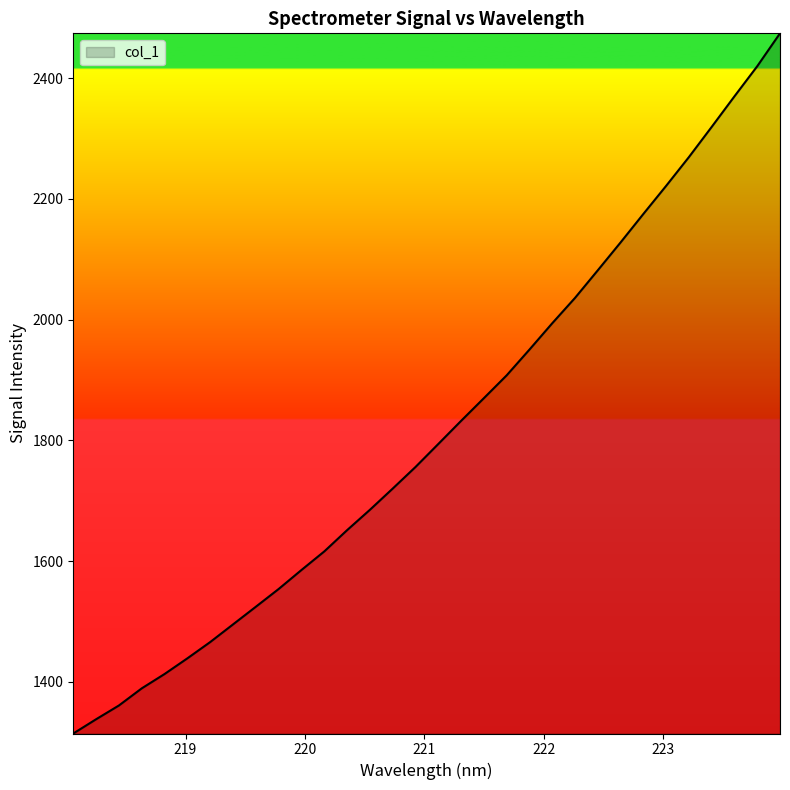

What is the difference between the maximum and minimum values?

1159.6